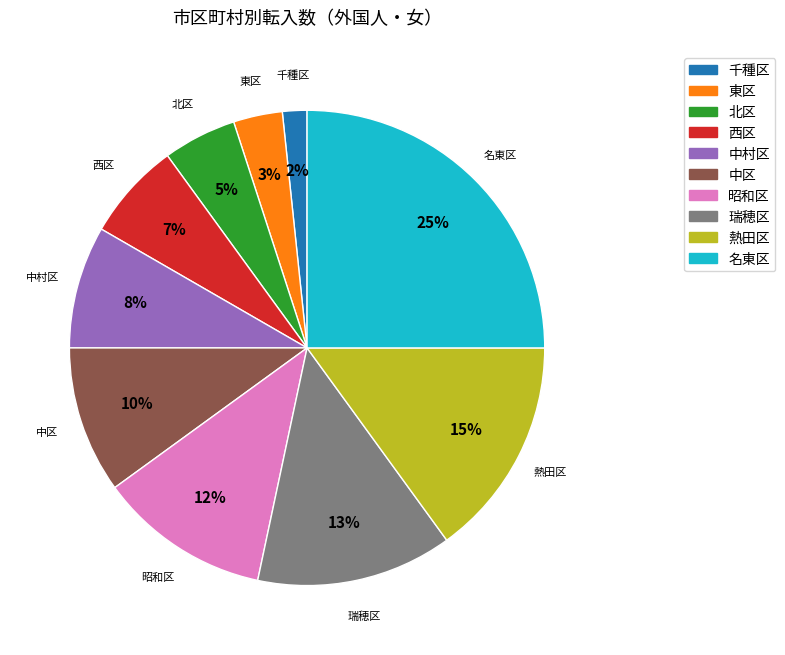

The 名東区 slice represents 25% of the pie. True or false?

True